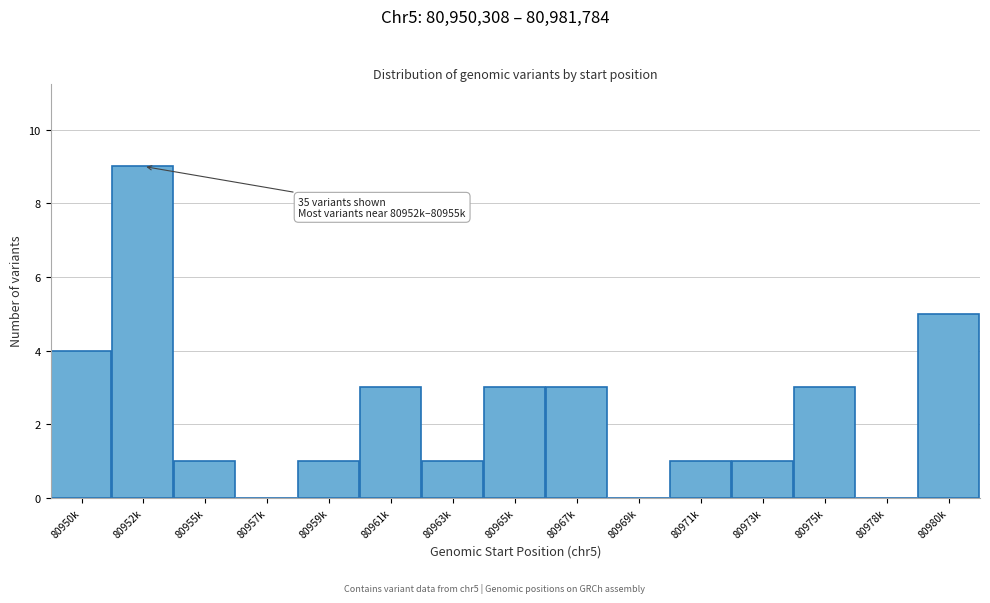

Reading left to right, extract all data points from this chart.

80950k=4	80952k=9	80955k=1	80957k=0	80959k=1	80961k=3	80963k=1	80965k=3	80967k=3	80969k=0	80971k=1	80973k=1	80975k=3	80978k=0	80980k=5